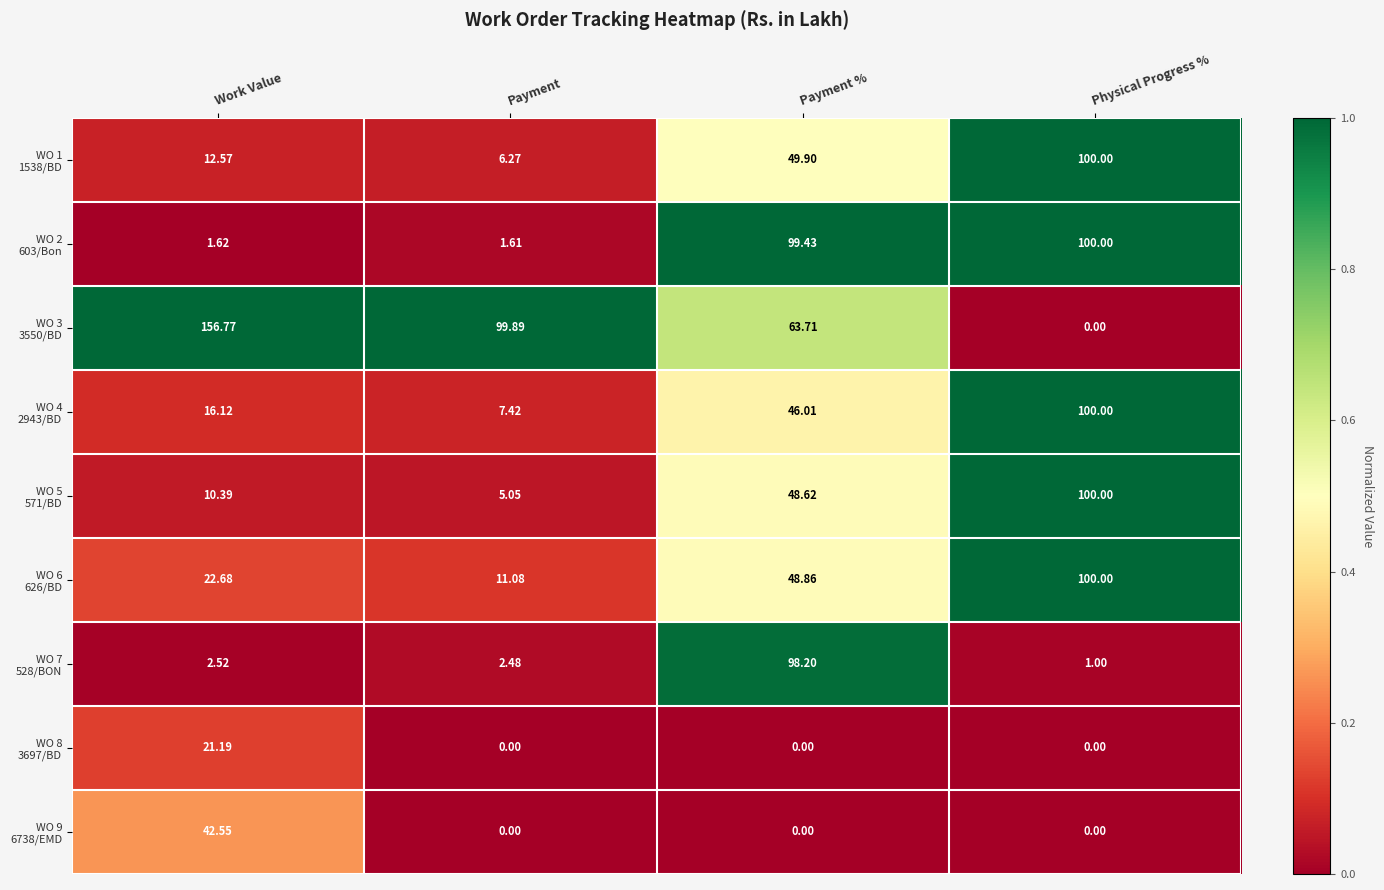

At which category is the sum across all series the highest?

Physical Progress %